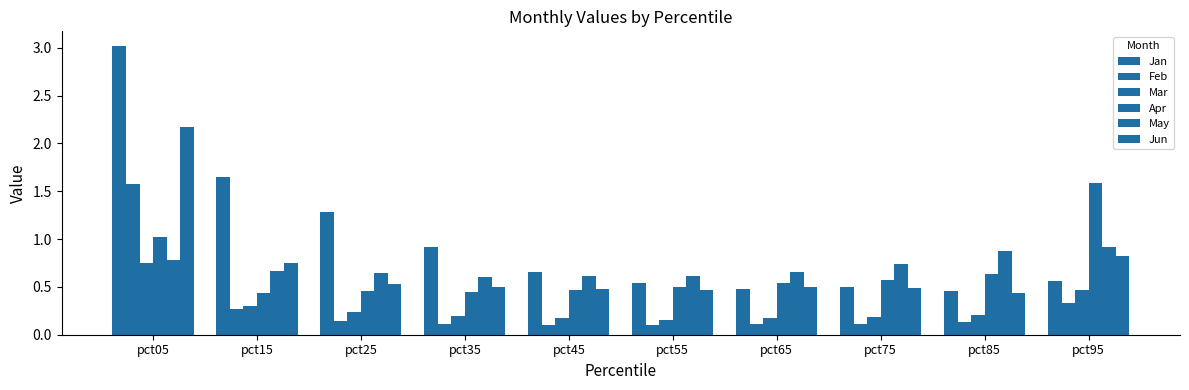

Is it true that May equals 0.7 at pct15?

True